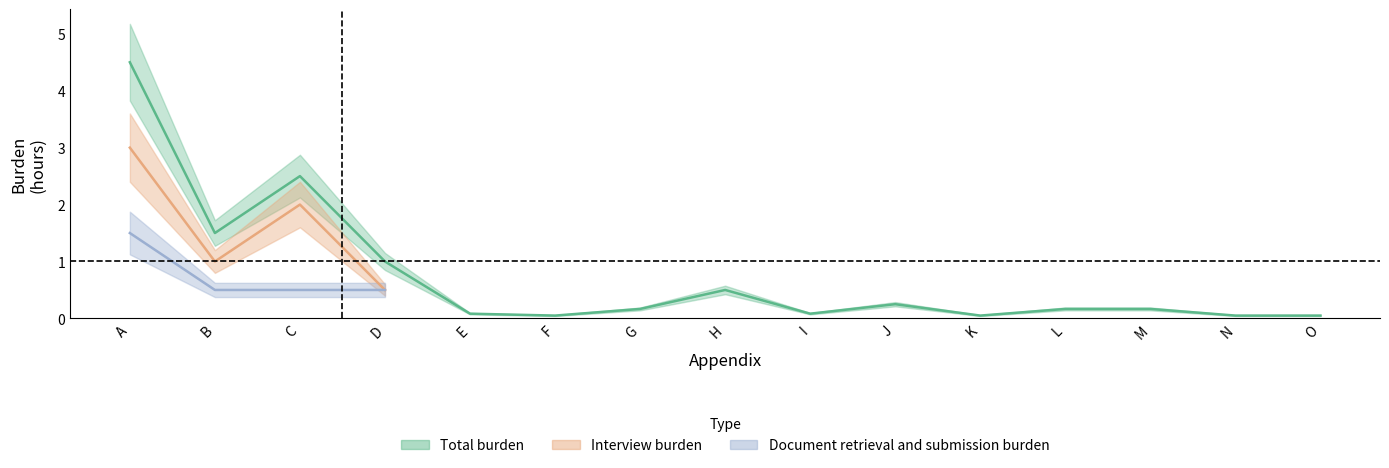

True or false: Document retrieval and submission burden has more than 1 interior local peaks.

False